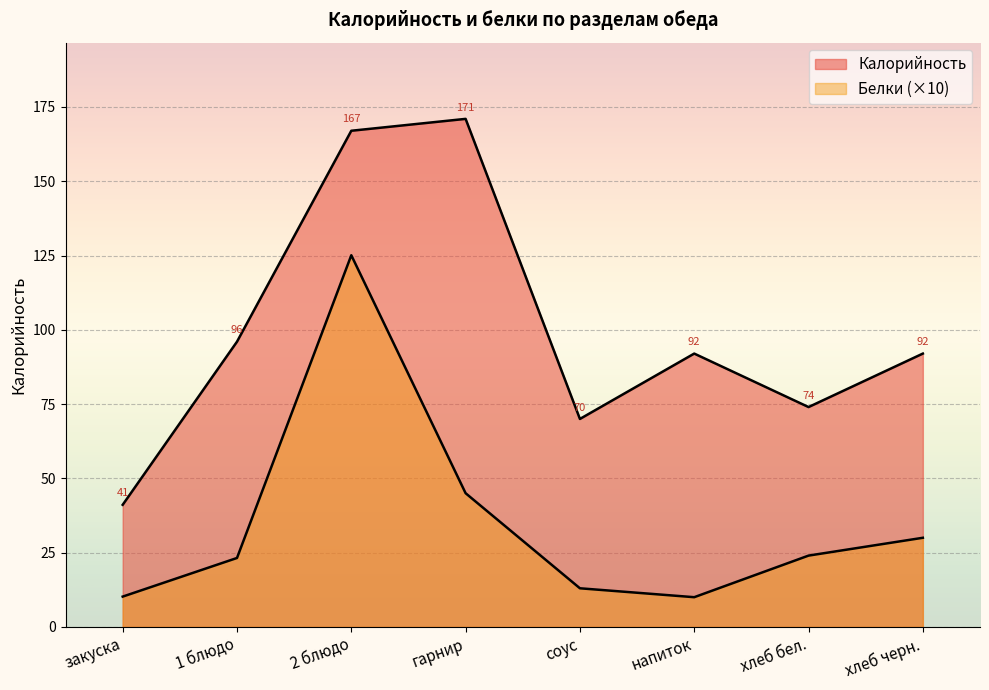

What is the difference between the Калорийность values at гарнир and закуска?

129.9